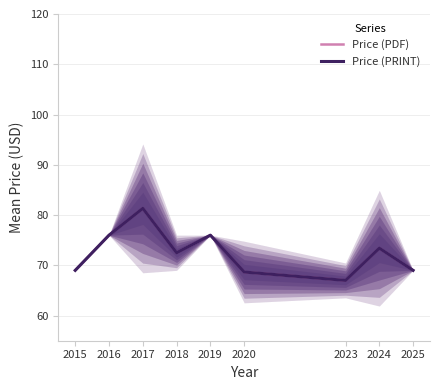

True or false: Price (PRINT) and Price (PDF) cross at least once.

False